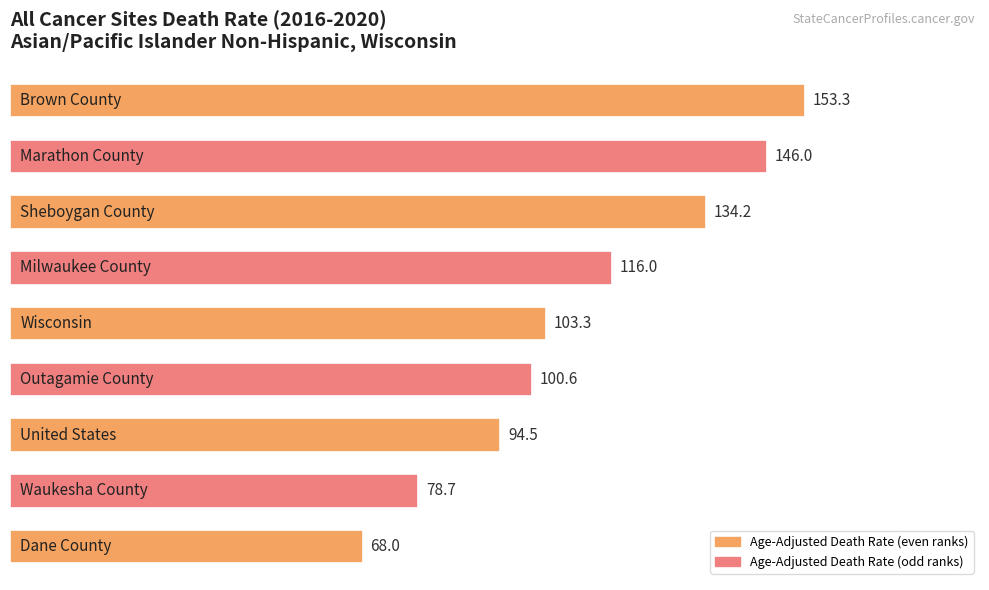

What is the greatest value displayed?

153.3